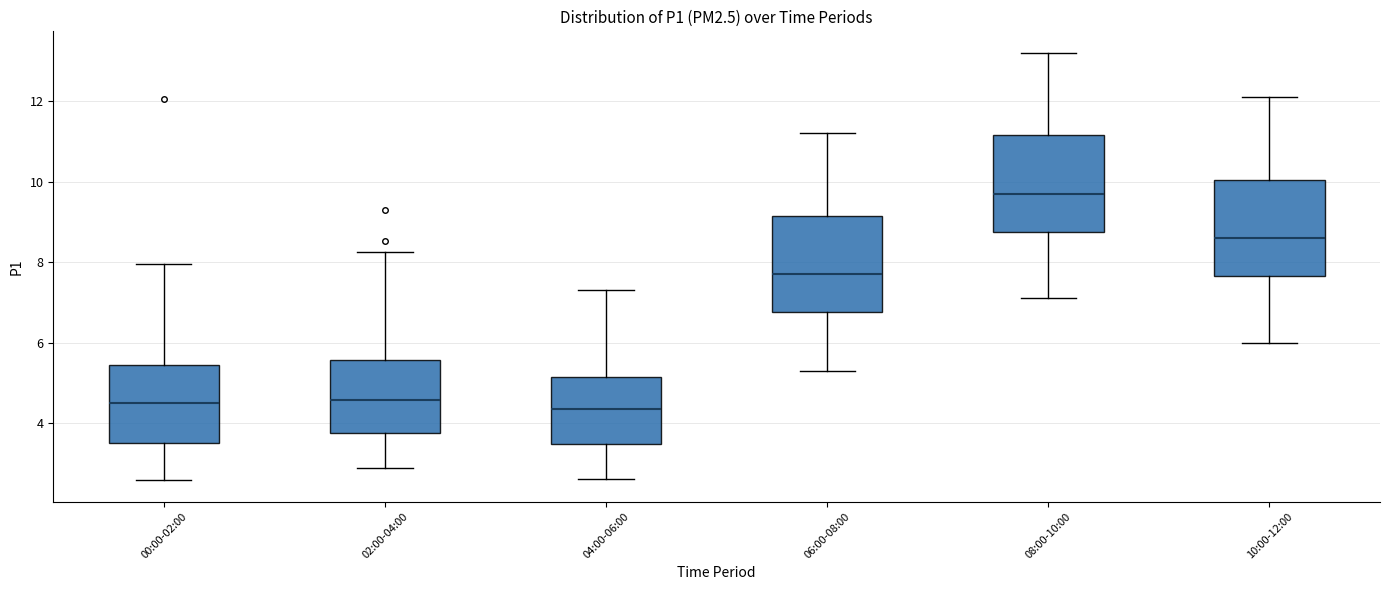

Reading left to right, read every box against the y-axis: the position of its median line, the range the box covers, and the ends of its whiskers. The values are not printed on the chart, so give them approximately, as read against the axis.

00:00-02:00: median 4.6, box 3.6 to 5.4, whiskers 2.6 to 8.0
02:00-04:00: median 4.6, box 3.8 to 5.6, whiskers 2.8 to 8.2
04:00-06:00: median 4.4, box 3.4 to 5.2, whiskers 2.6 to 7.4
06:00-08:00: median 7.8, box 6.8 to 9.2, whiskers 5.4 to 11.2
08:00-10:00: median 9.8, box 8.8 to 11.2, whiskers 7.2 to 13.2
10:00-12:00: median 8.6, box 7.6 to 10.0, whiskers 6.0 to 12.2